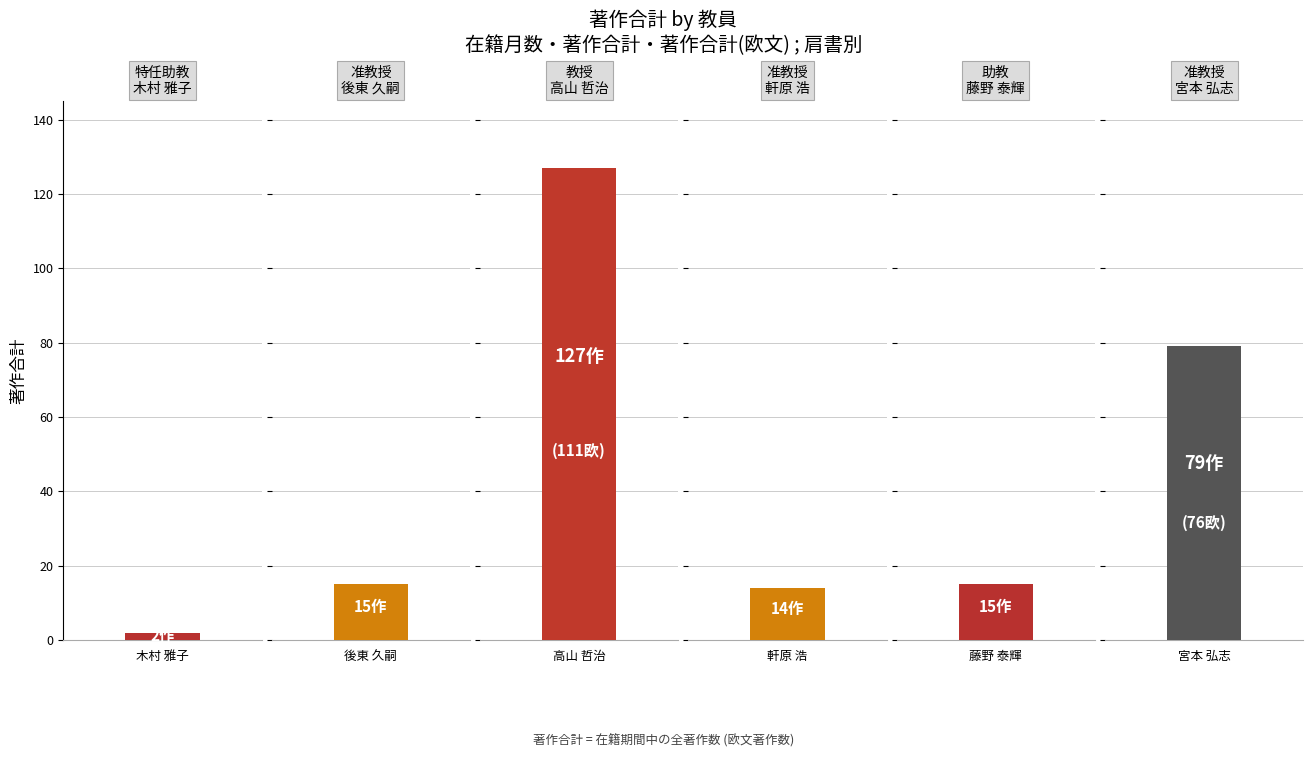

Reading left to right, list all the values displayed in this chart.

著作合計: 2	15	127	14	15	79
著作合計(欧文): 2	15	111	14	12	76
在籍月数: 12	36	108	63	78	108